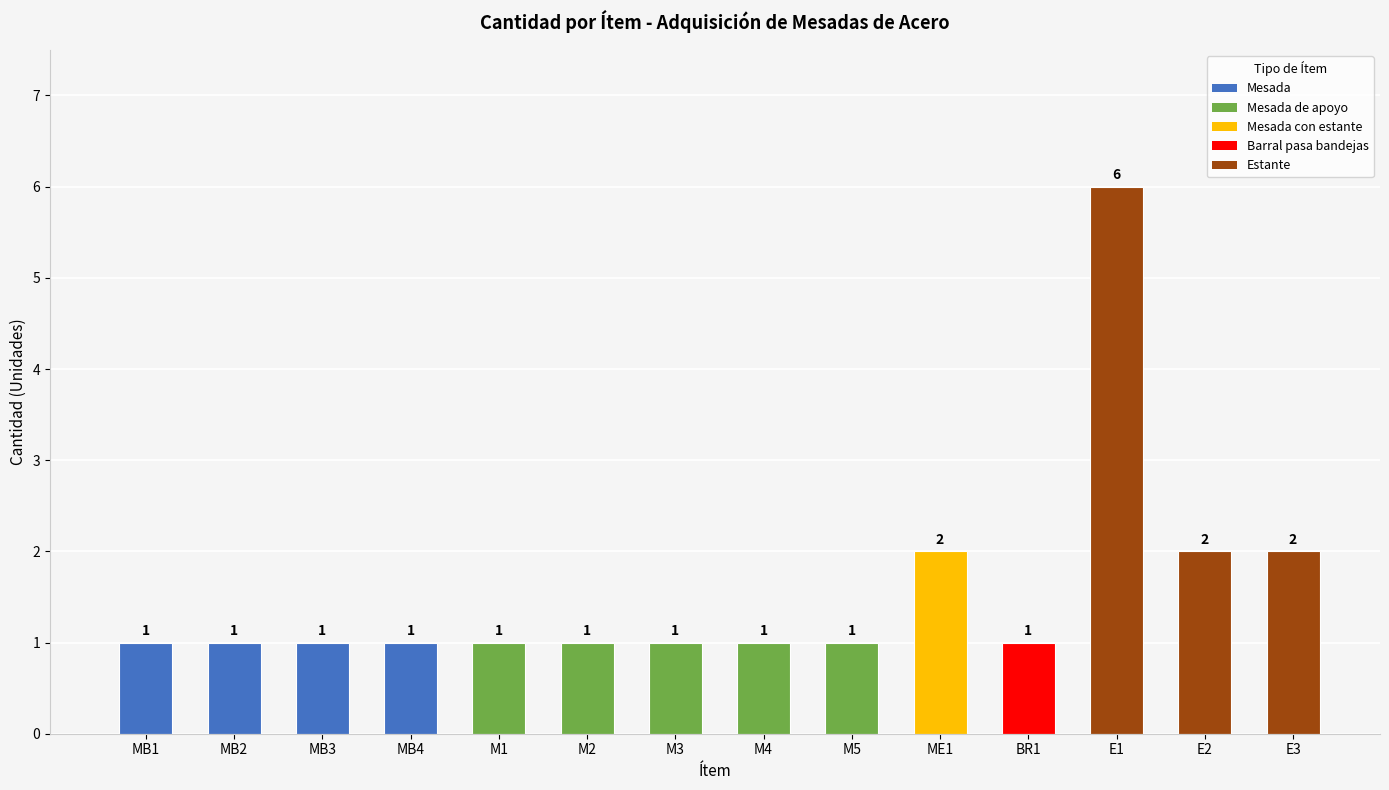

What is the greatest value displayed?

6